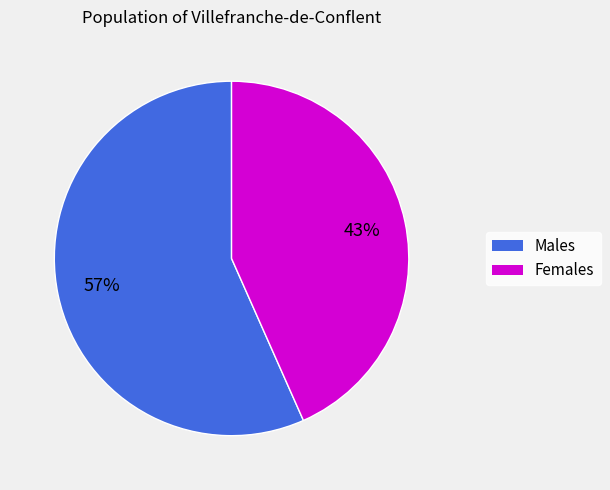

Does any single category account for the majority?

Yes